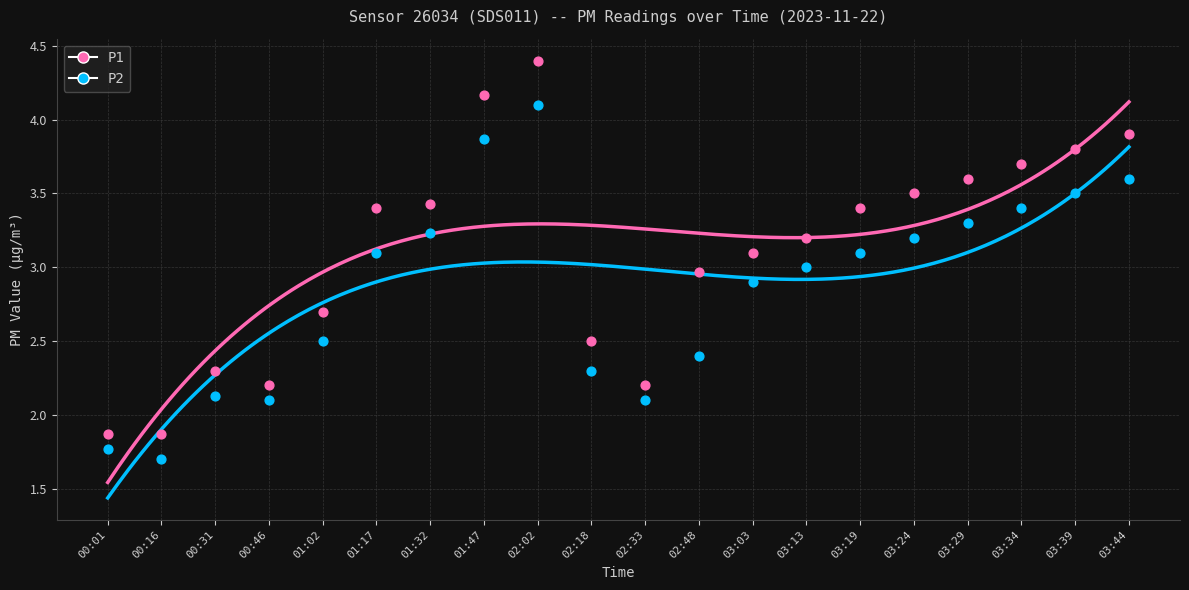

Which series reaches the minimum Y coordinate?

P2